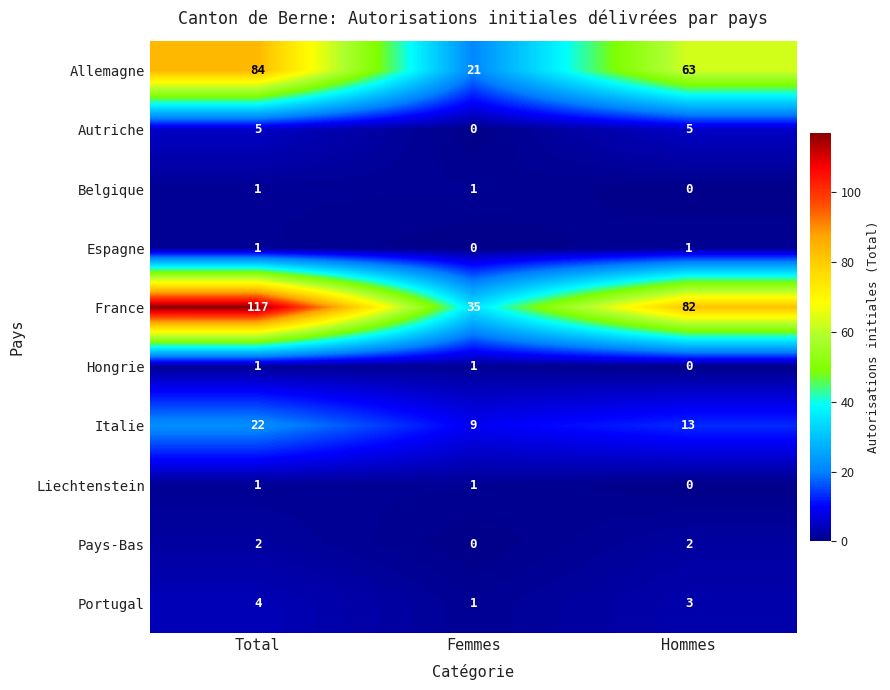

What is the sum of the Allemagne values at Total and Hommes?

147